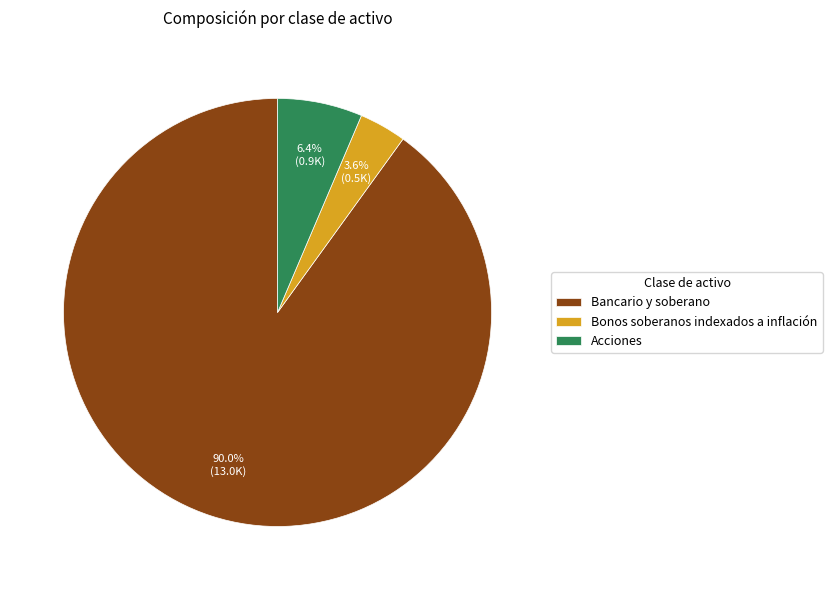

Which slice is the largest?

Bancario y soberano